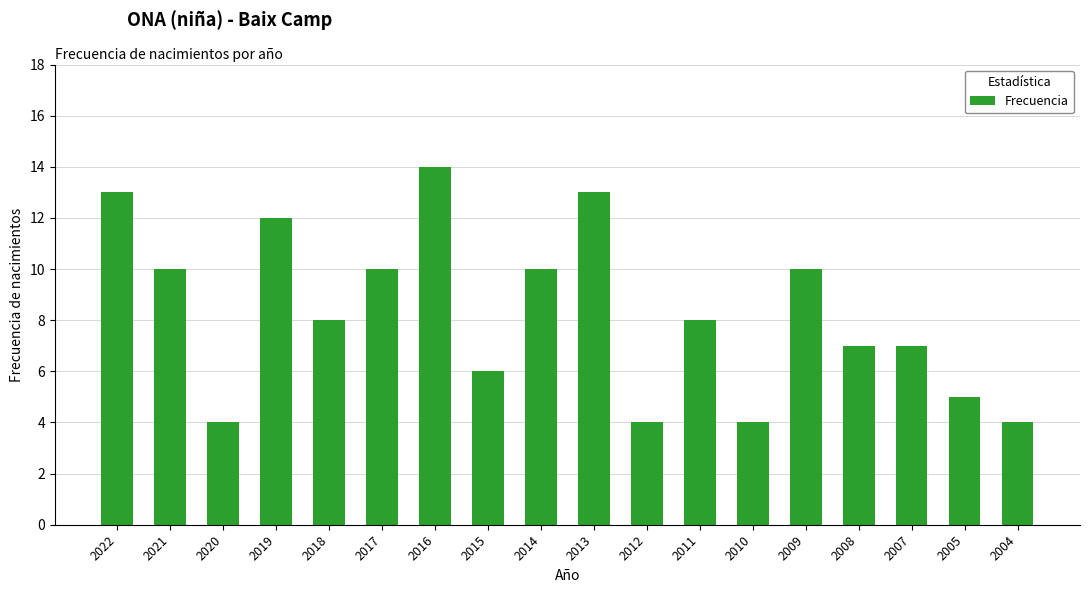

Reading right to left, list all the values displayed in this chart.

4	5	7	7	10	4	8	4	13	10	6	14	10	8	12	4	10	13